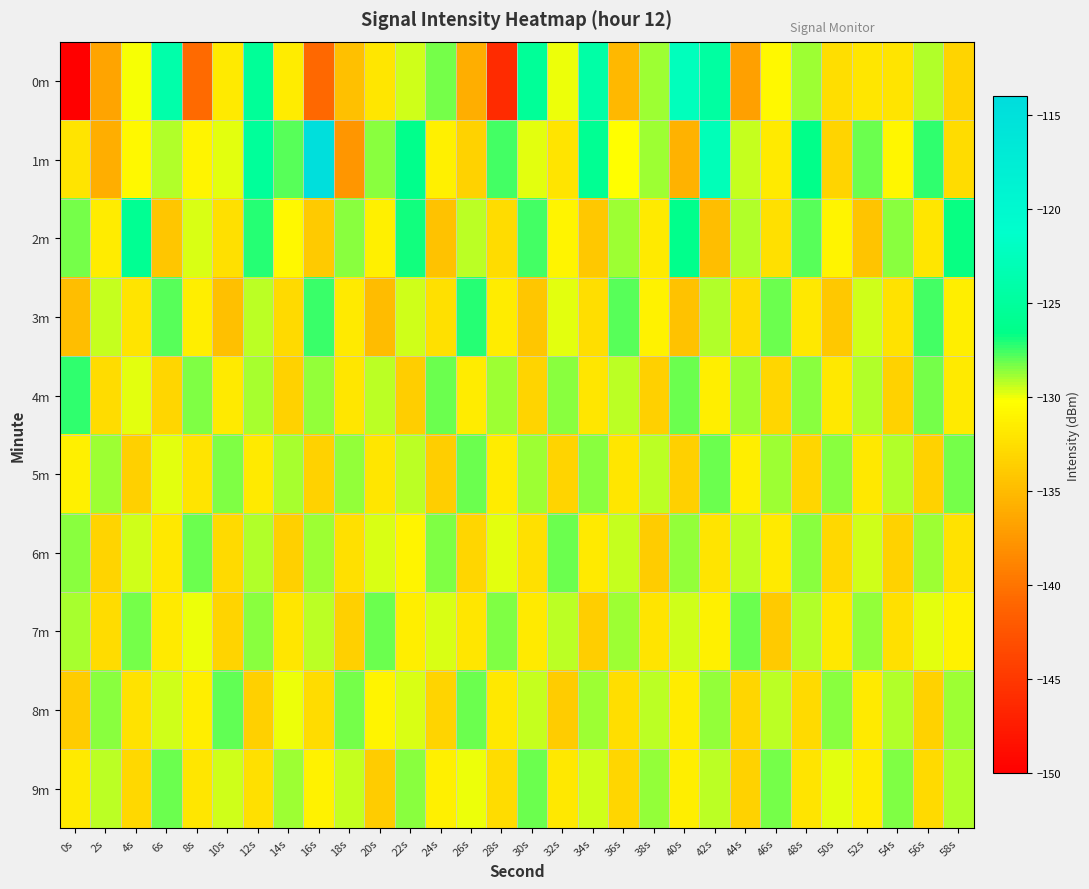

Which has a higher value, 36s or 12s?

12s